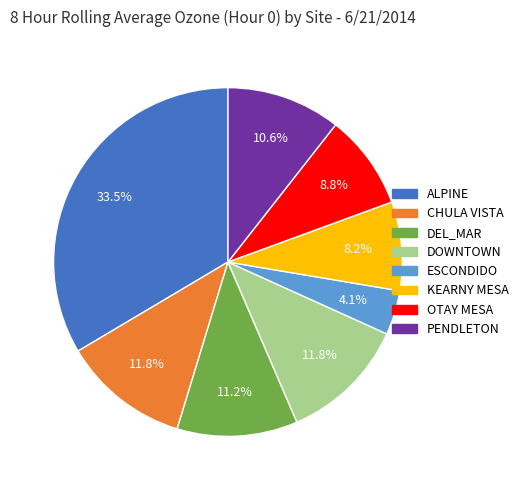

Is the sum of DOWNTOWN and DEL_MAR greater than half?

No